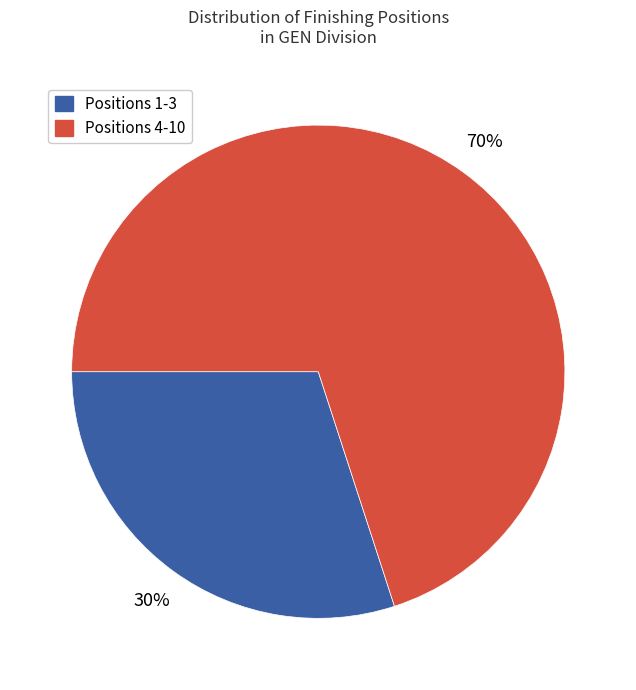

To the nearest percent, what is the difference between the largest and smallest slice percentages?

40%